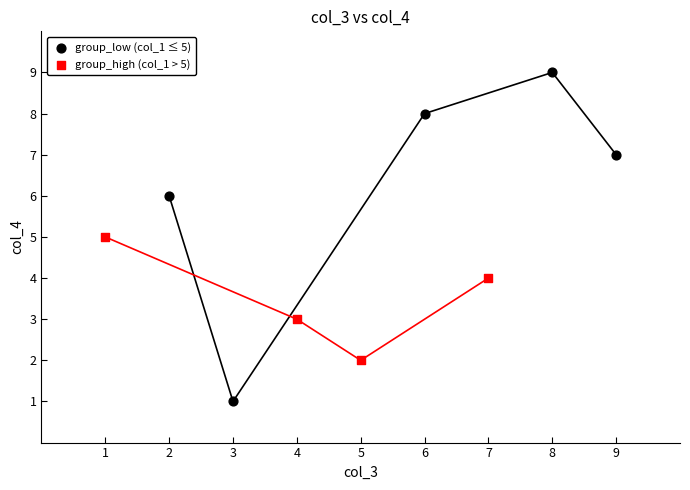

Which series reaches the maximum Y coordinate?

group_low (col_1 ≤ 5)